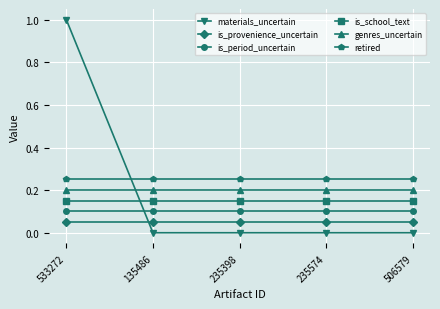

True or false: materials_uncertain has more than 1 interior local peaks.

False